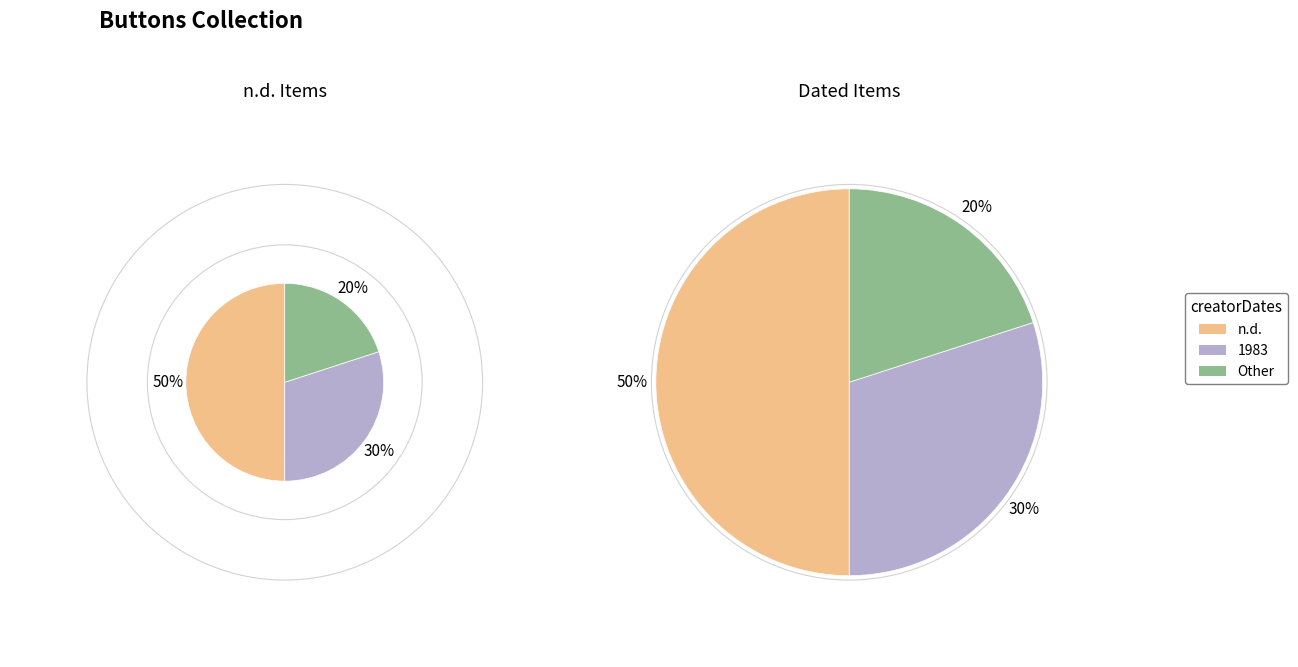

What percentage is the Other slice, to the nearest percent?

20%